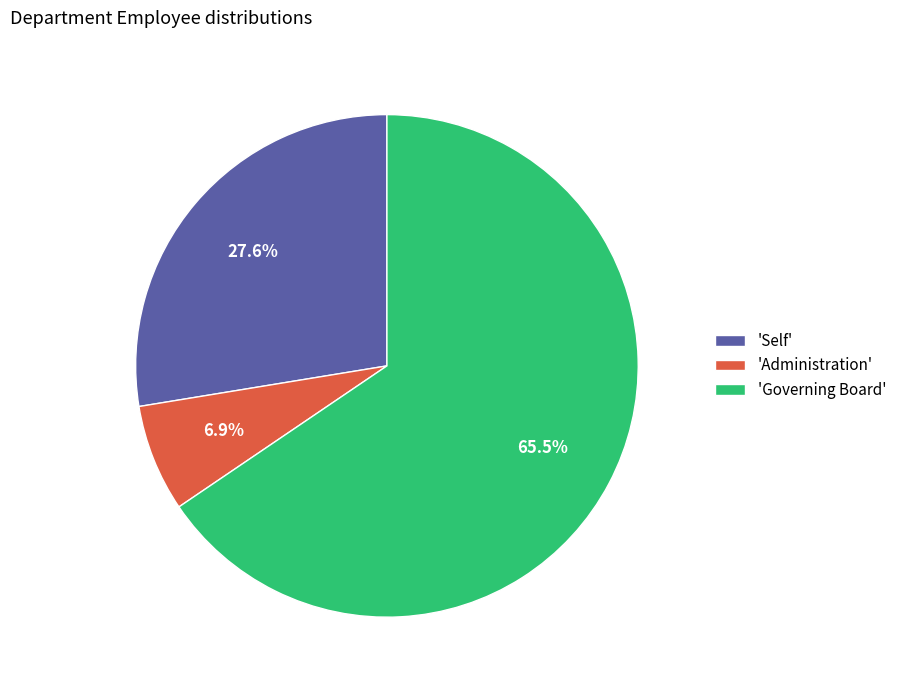

Does 'Administration' represent more than half of the total?

No